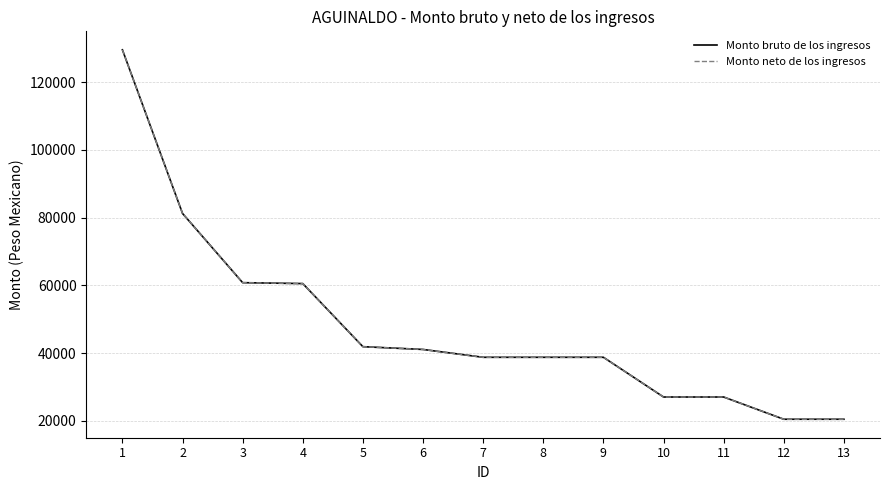

At which label does Monto neto de los ingresos first exceed 38747?

1